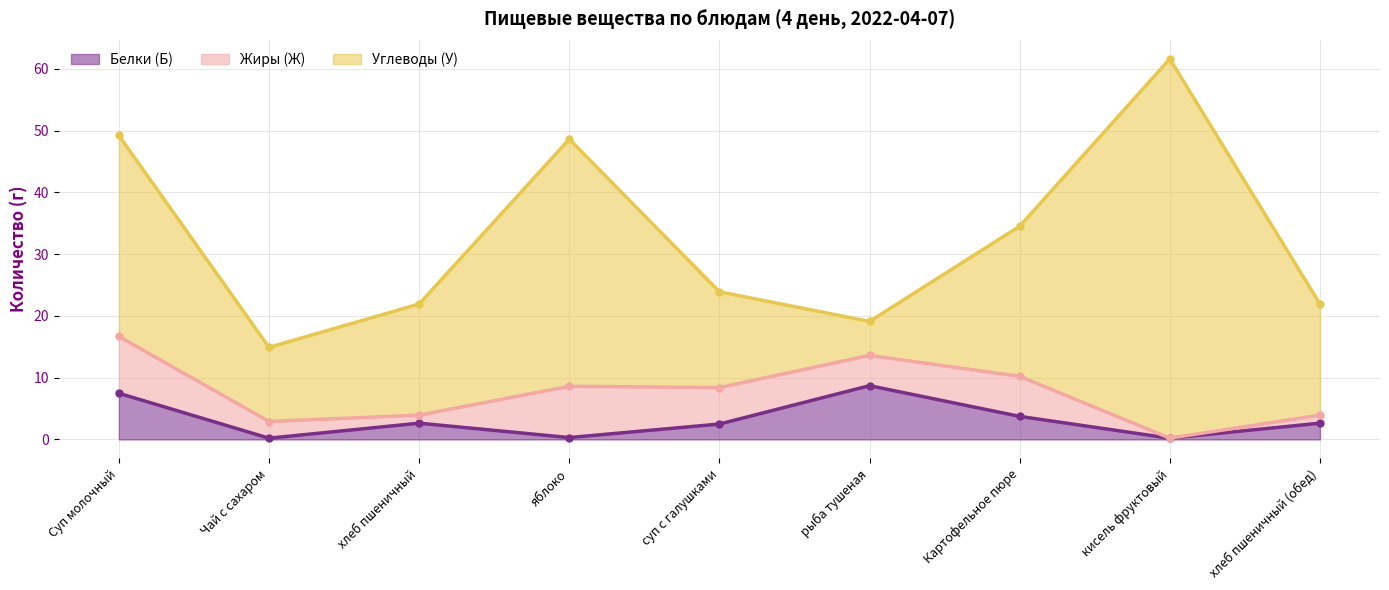

The value of Жиры (Ж) at яблоко is 8.3. True or false?

True